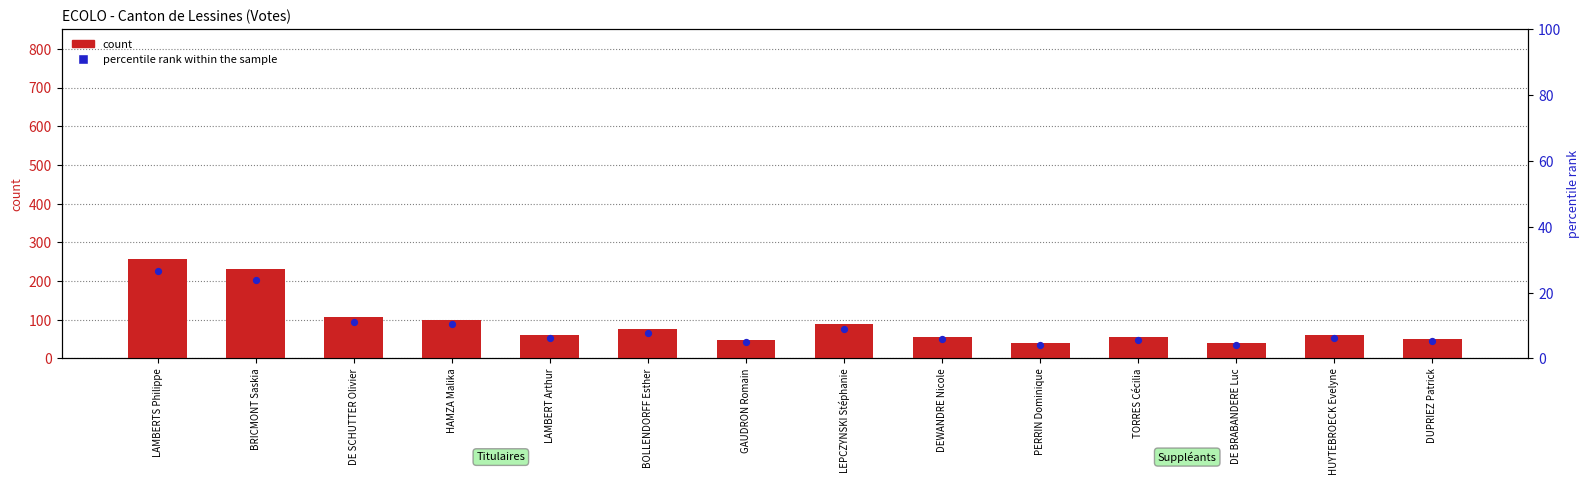

Which series has the largest total across all categories?

count